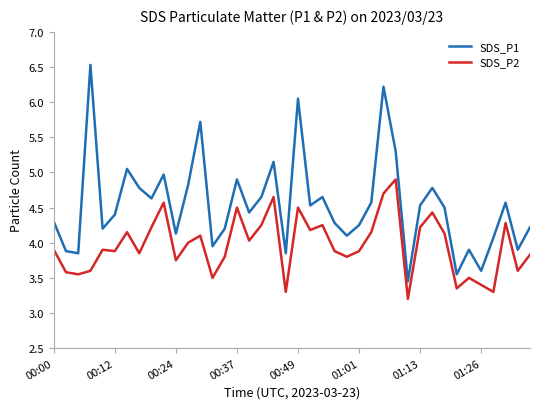

True or false: SDS_P2 and SDS_P1 cross at least once.

False